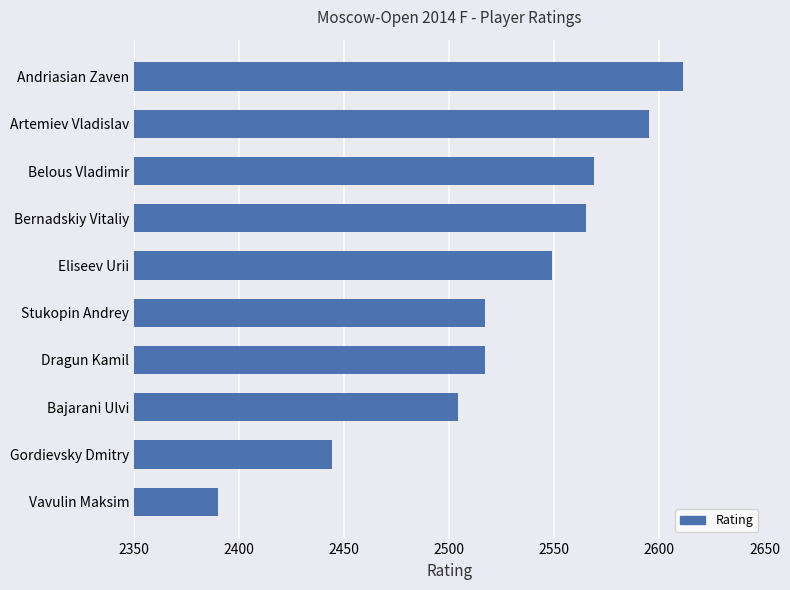

Which category has the highest value across all series?

Andriasian Zaven